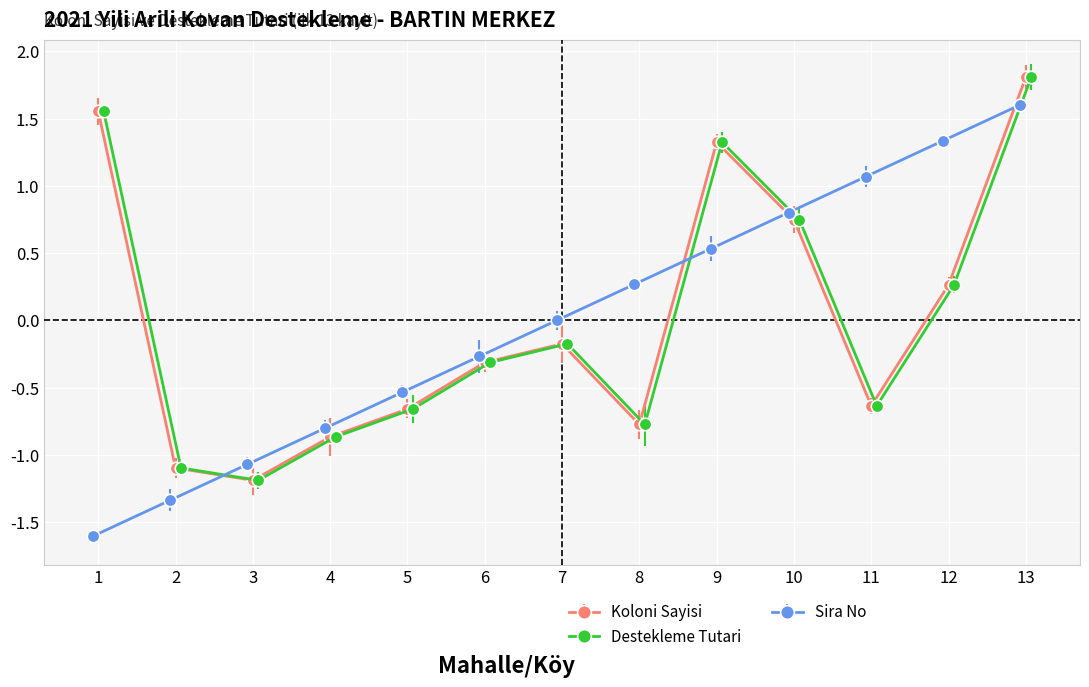

Which category has the lowest value in the Koloni Sayisi series?

3